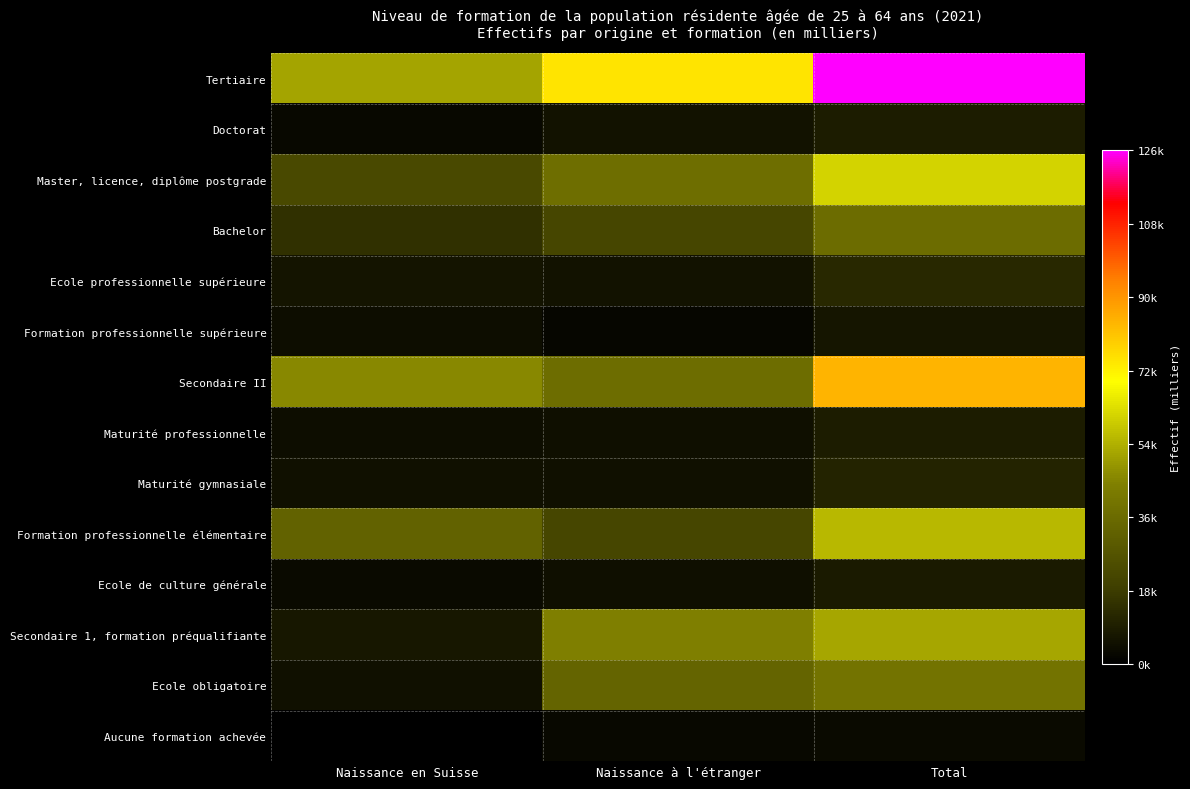

Which label corresponds to the smallest value in the chart?

Naissance en Suisse